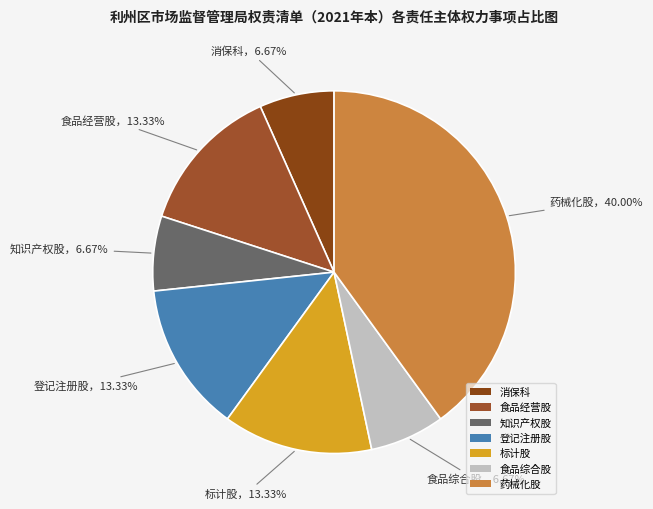

What is the total percentage of 药械化股 and 食品经营股?

53.3%